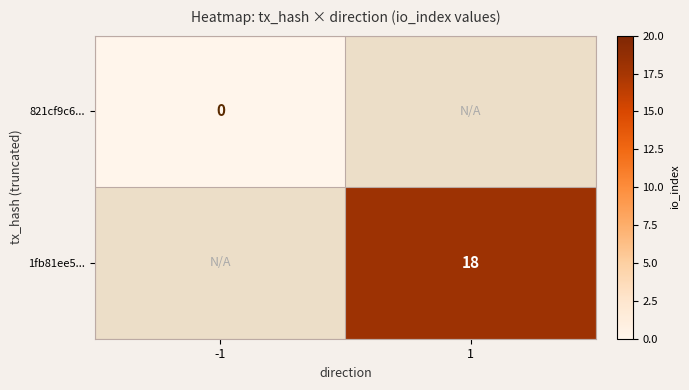

True or false: 1fb81ee5... has a value of 18 at 1.

True